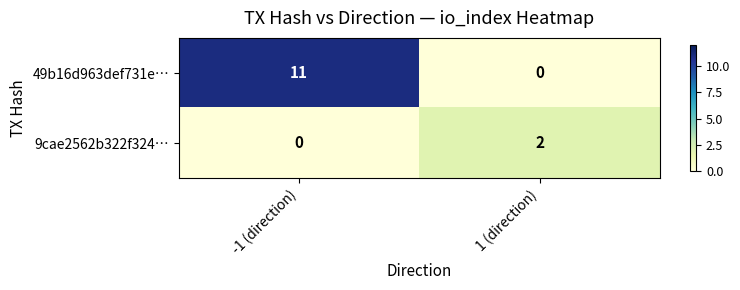

What is the maximum value shown in the chart?

11